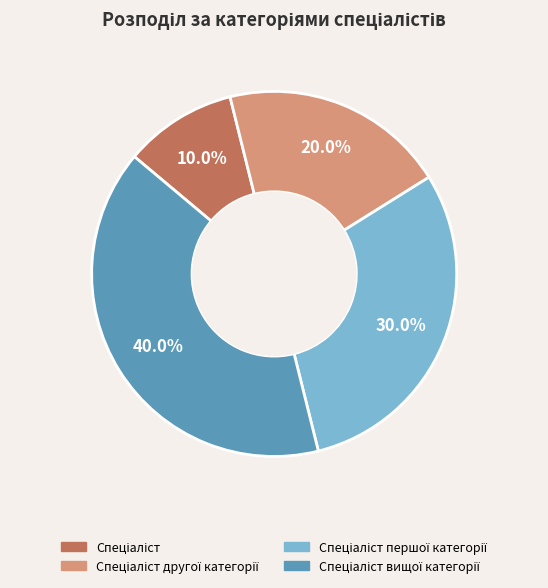

Is there any slice that represents more than half of the pie?

No